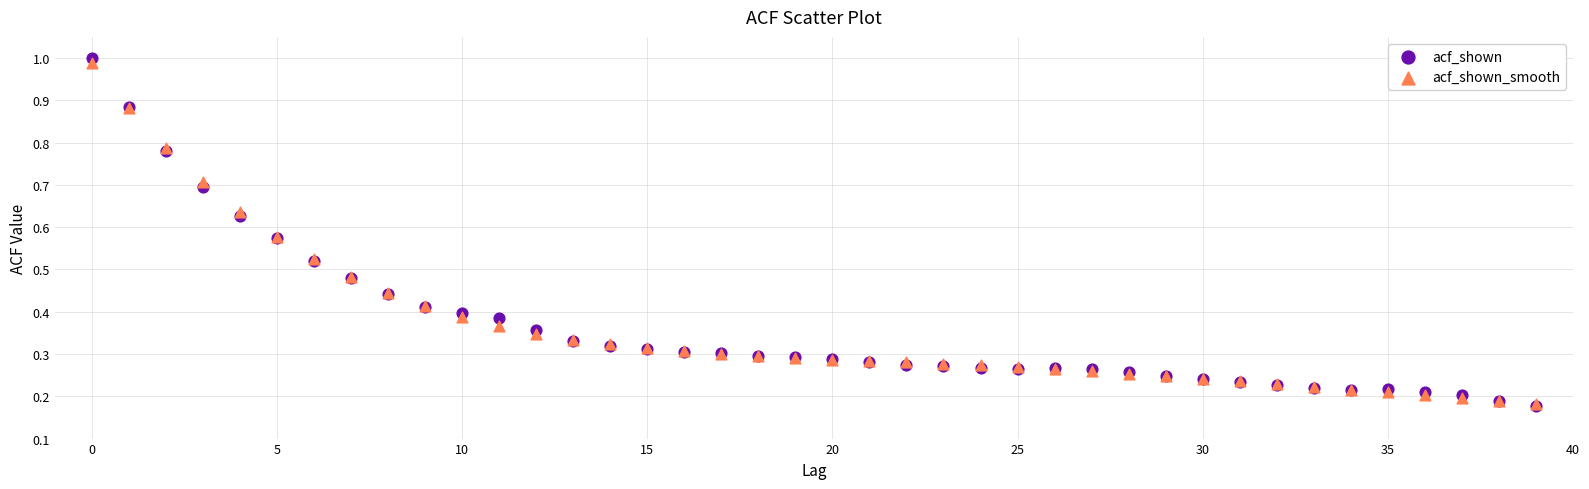

Which series reaches the maximum Y coordinate?

acf_shown